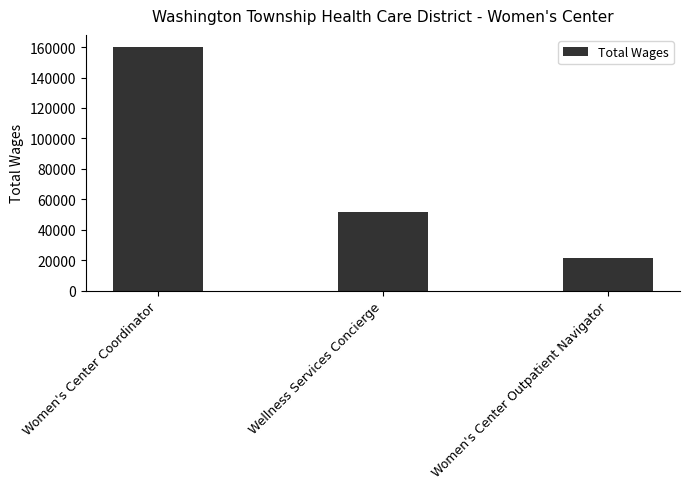

What is the difference between the maximum and minimum values?

138468